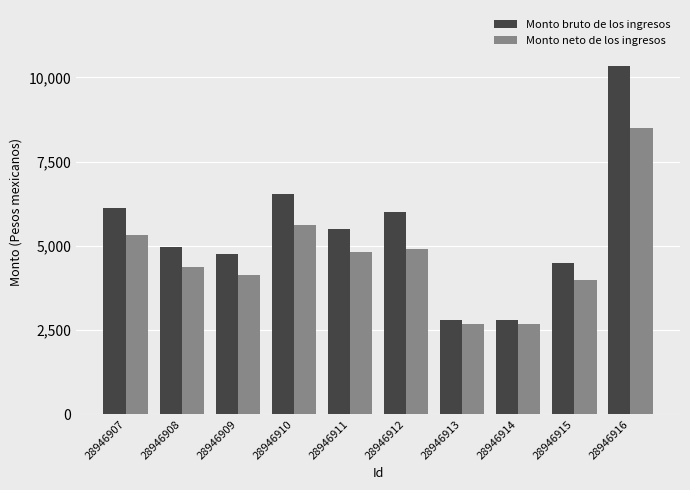

How many series are shown in this chart?

2